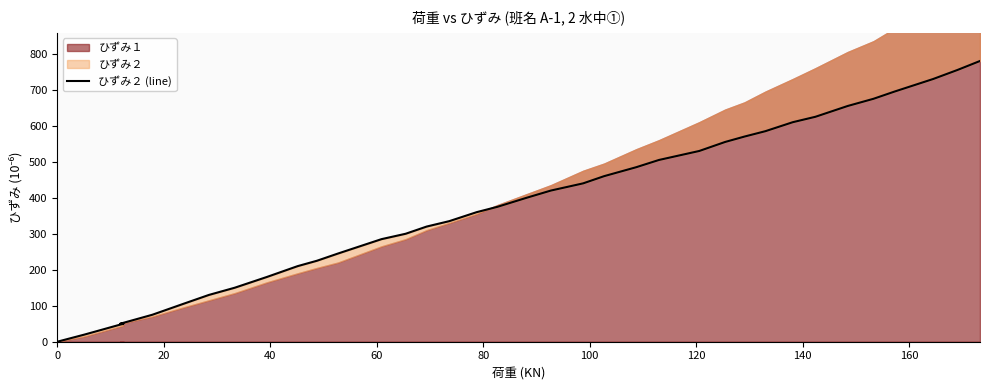

What is the difference between the maximum and minimum values?

780